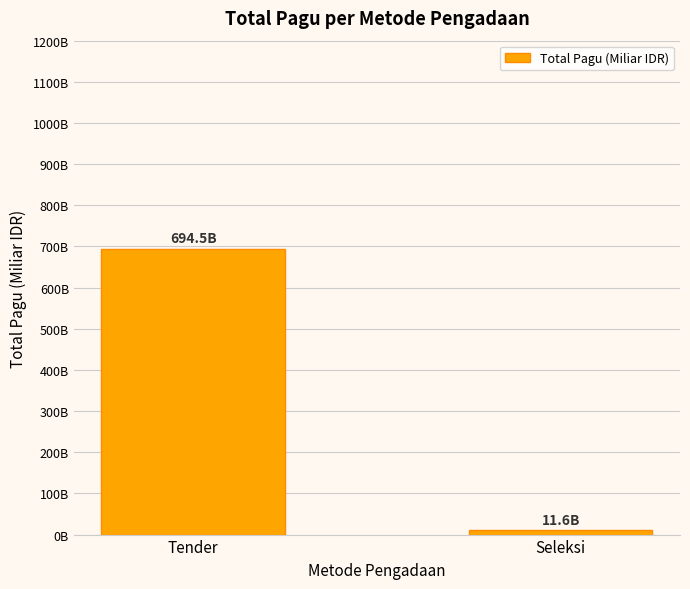

Reading left to right, list all the values displayed in this chart.

Tender=694.5	Seleksi=11.6